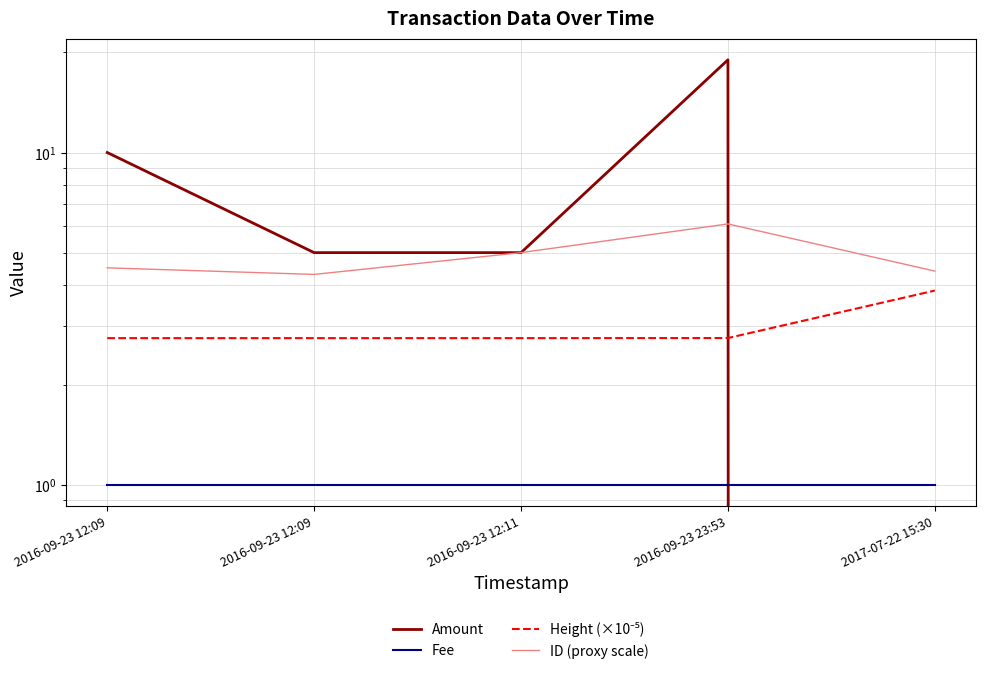

How many lines are shown in the chart?

4